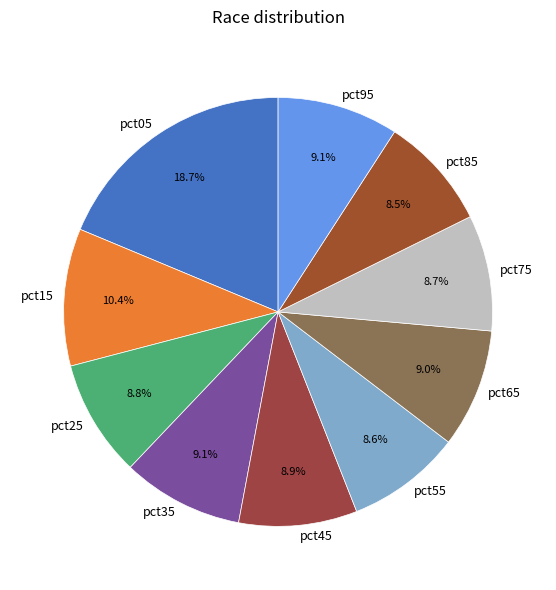

True or false: pct65 accounts for 16% of the total.

False